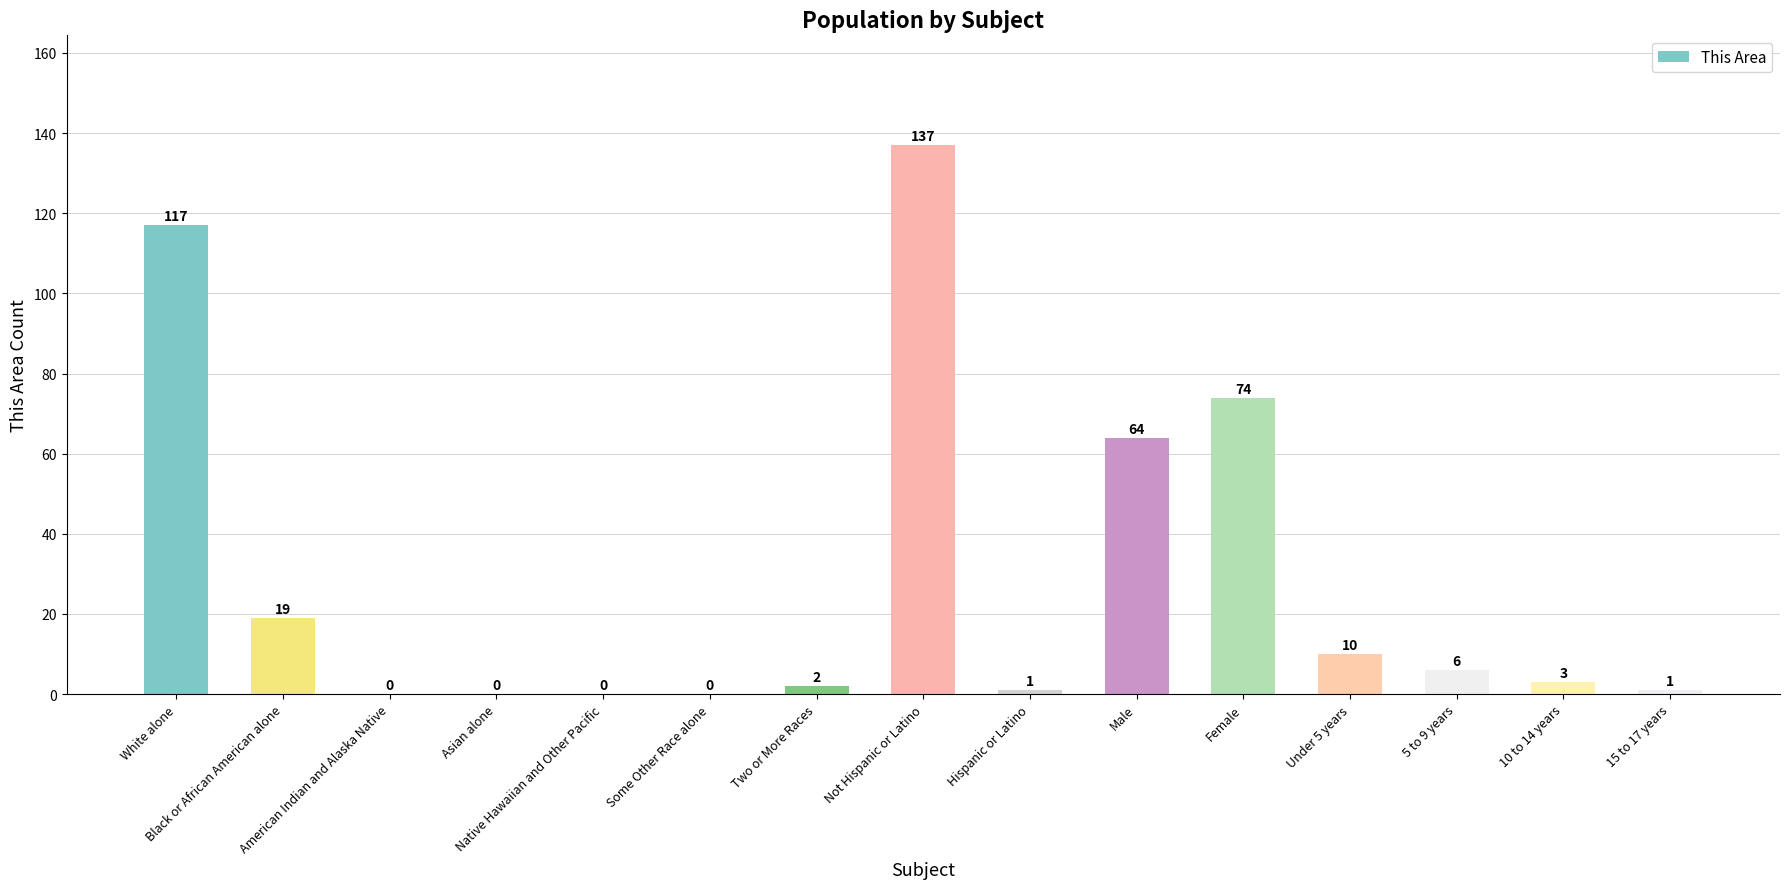

What is the greatest value displayed?

137